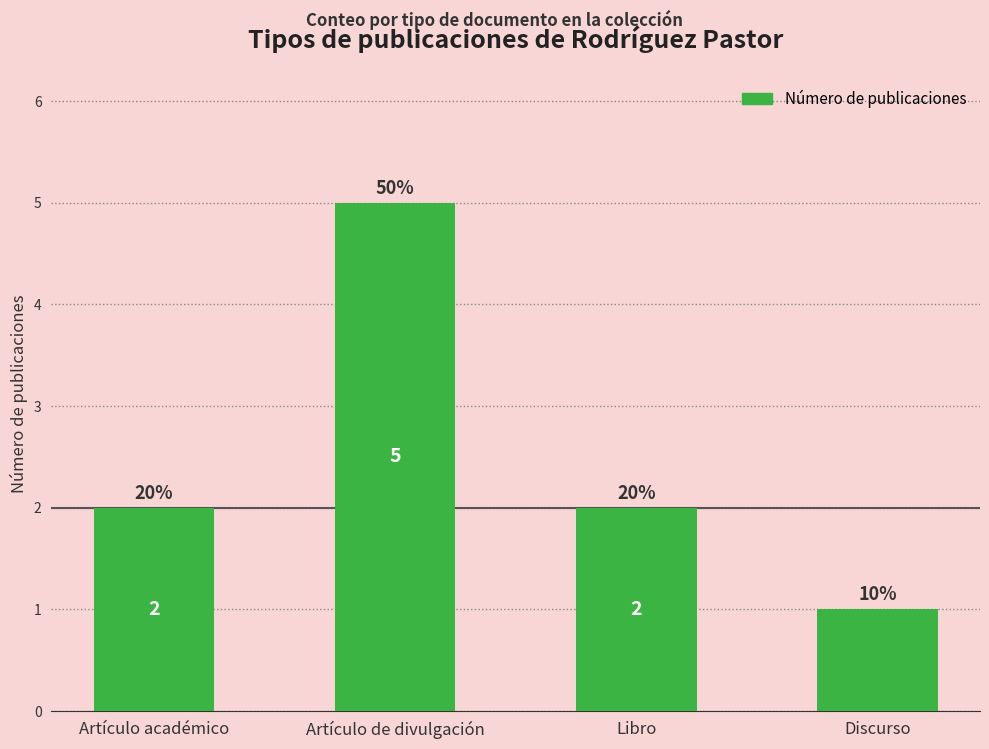

How many bars are there in total?

4